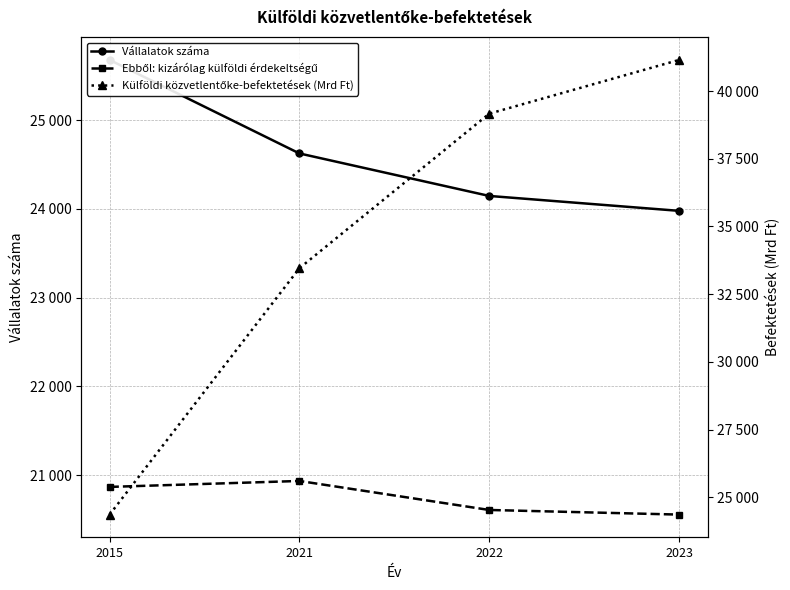

At which category is the sum across all series the highest?

2023